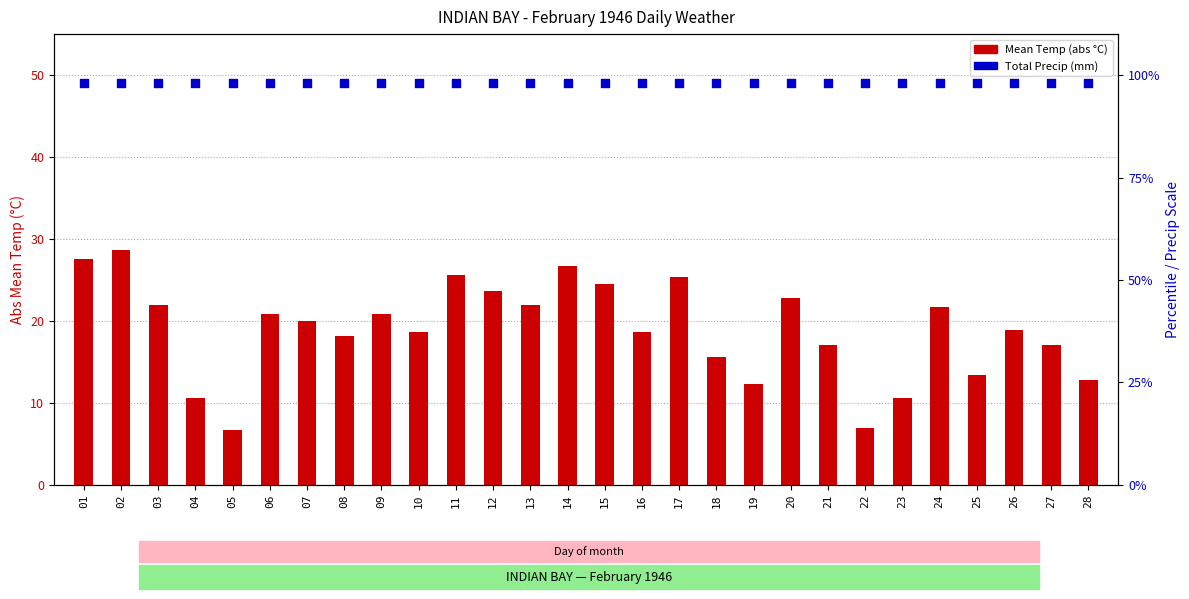

What is the total value across all series at 12?

121.7